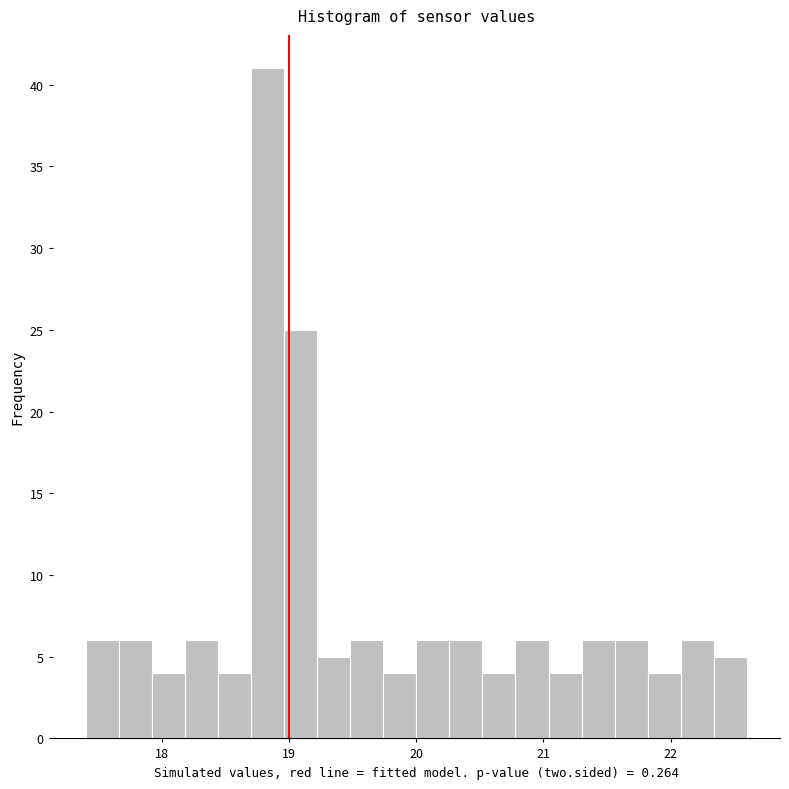

Around what value on the x-axis is the tallest bar? Give the approximate position of its centre, as read against the axis.

18.8